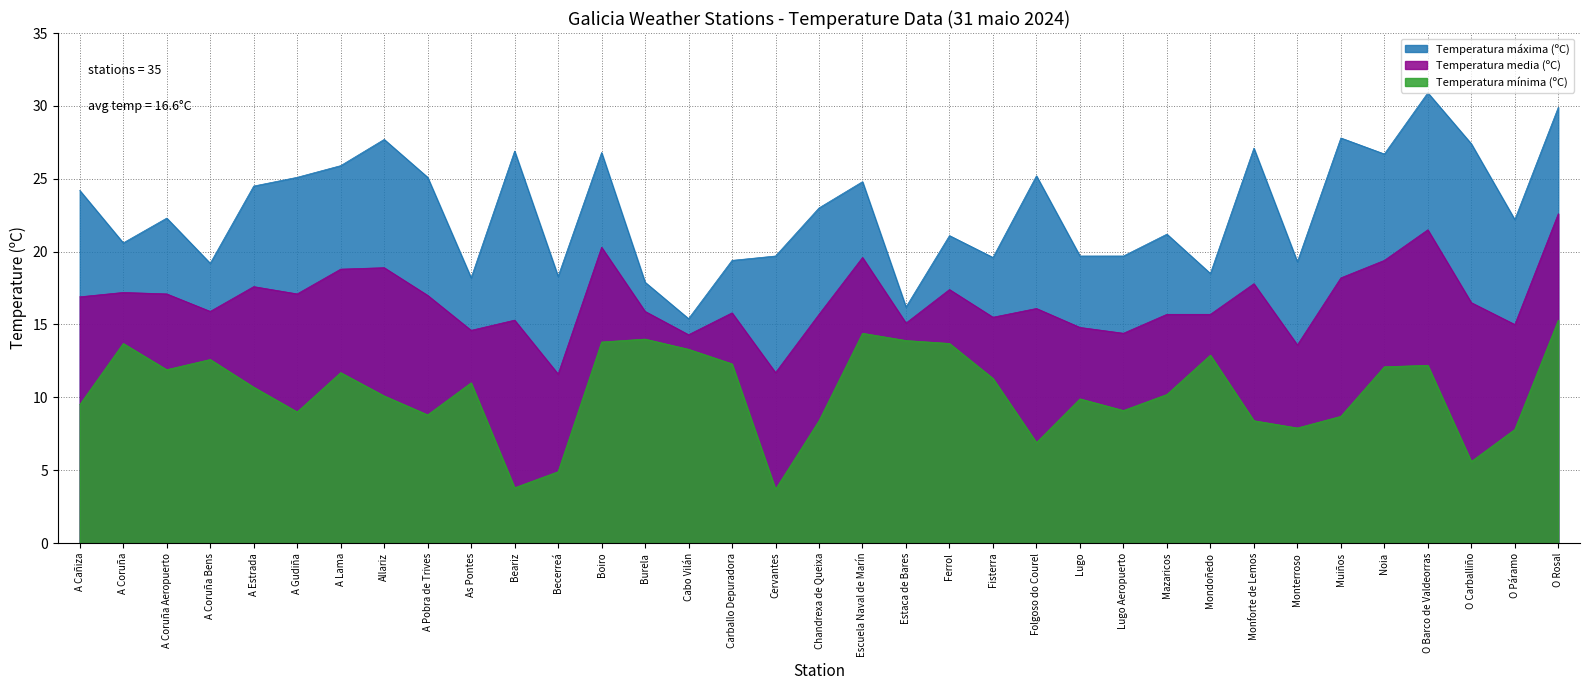

True or false: Temperatura mínima (ºC) has more than 0 interior local peaks.

True